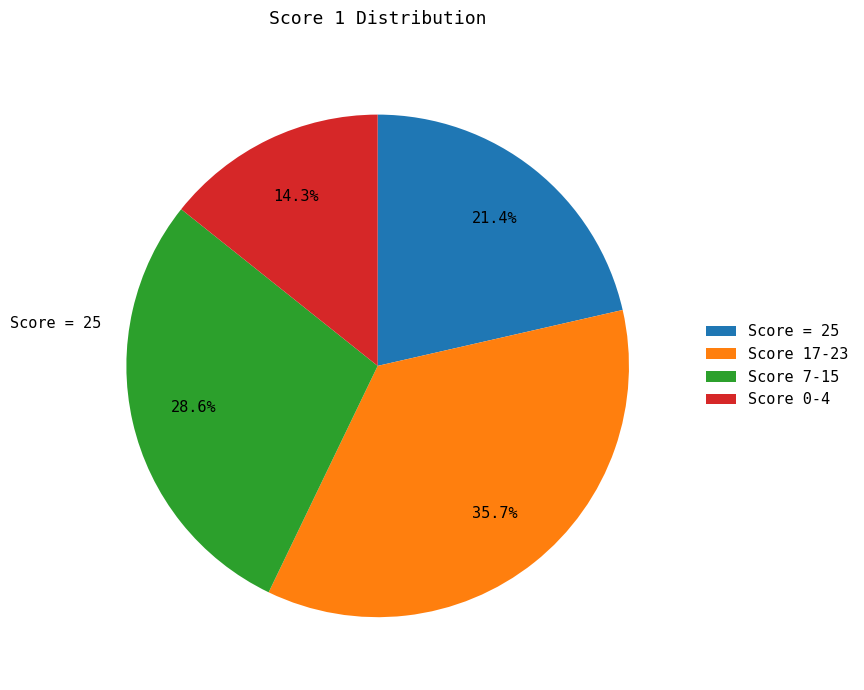

Count the number of slices in the pie.

4